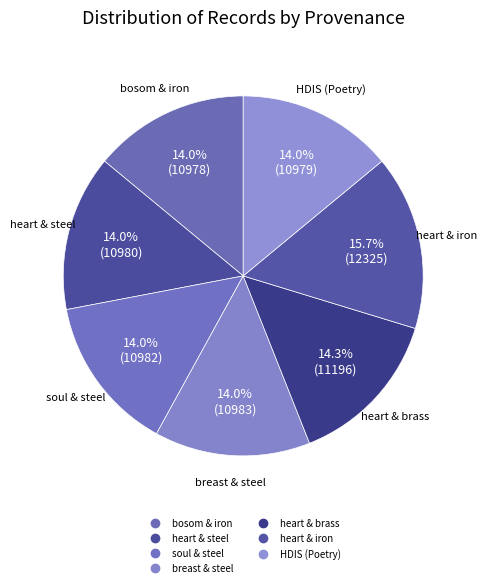

How many slices are in this pie chart?

7